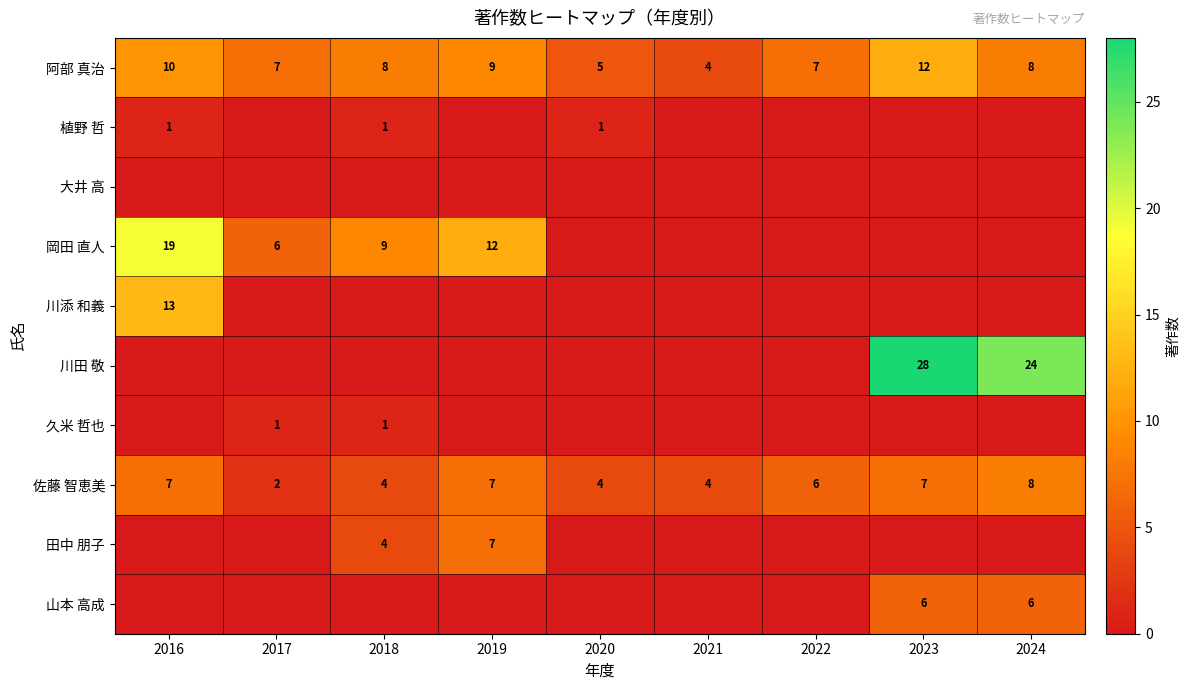

True or false: 川添 和義 has a value of 13 at 2016.

True